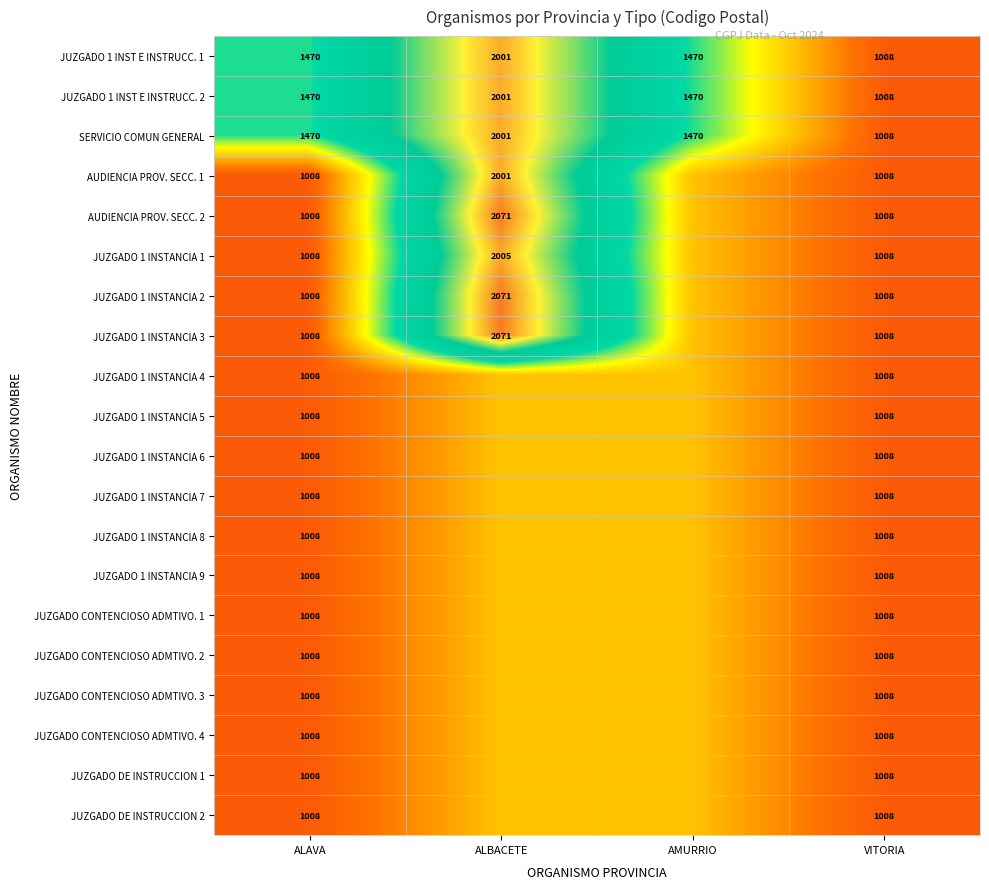

The value of JUZGADO CONTENCIOSO ADMTIVO. 4 at AMURRIO is 1222.3. True or false?

True